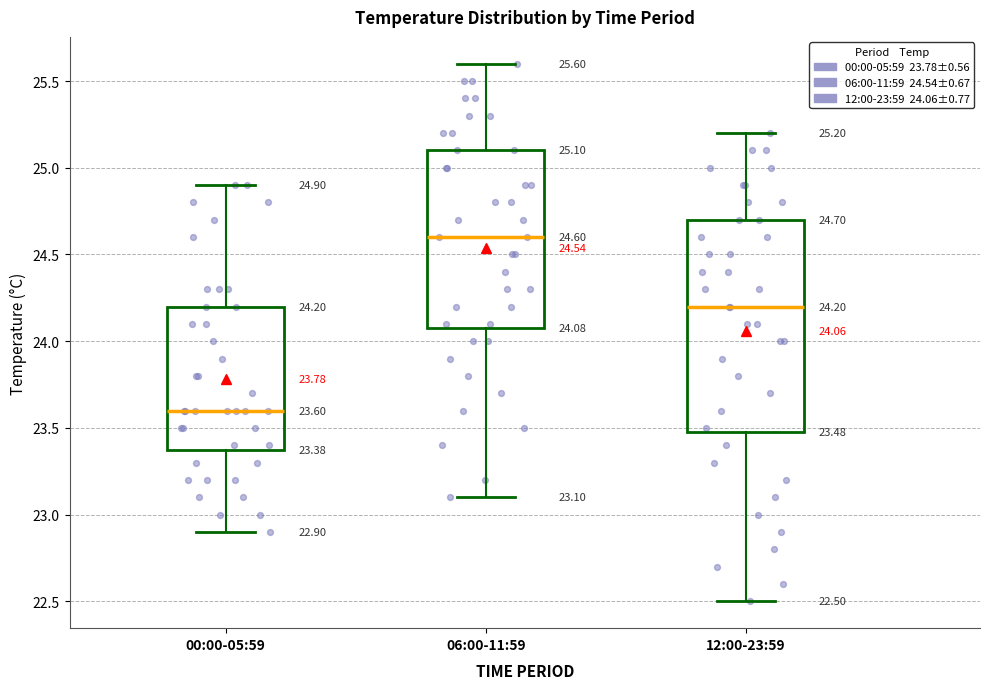

Comparing the boxes themselves (not the whiskers), which one is the tallest?

12:00-23:59